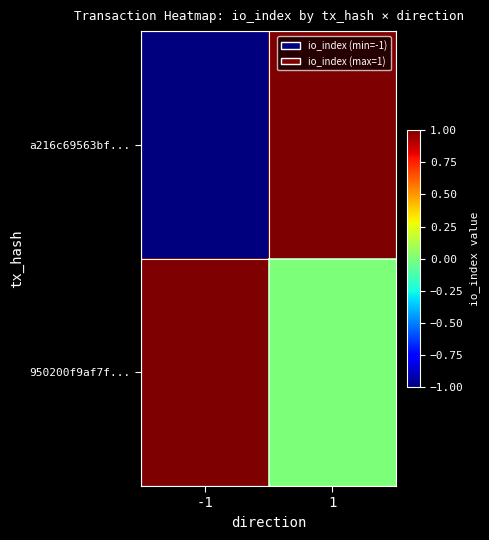

Reading left to right, extract all data points from this chart.

a216c69563bf...: -1=-1	1=1
950200f9af7f...: -1=1	1=0